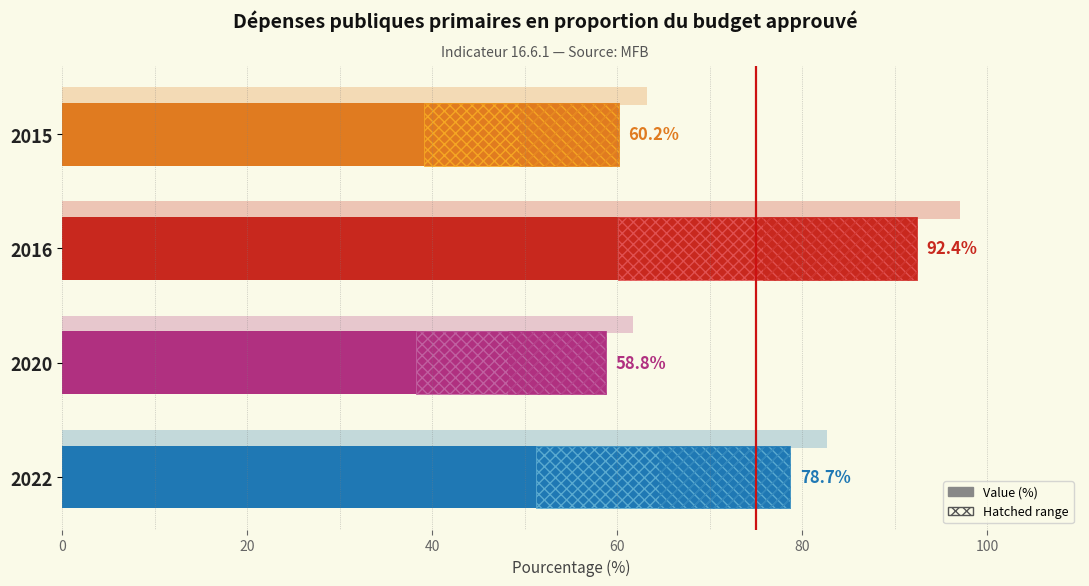

The value at 0 is 35.7. True or false?

False